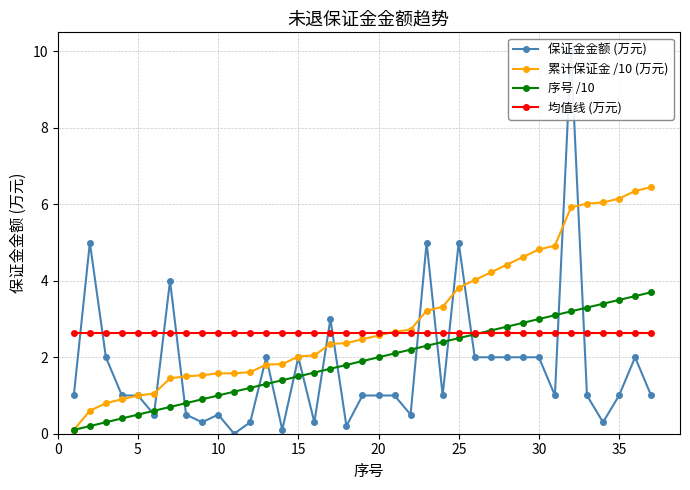

True or false: 序号 /10 has a value of 0.9 at 15.

False